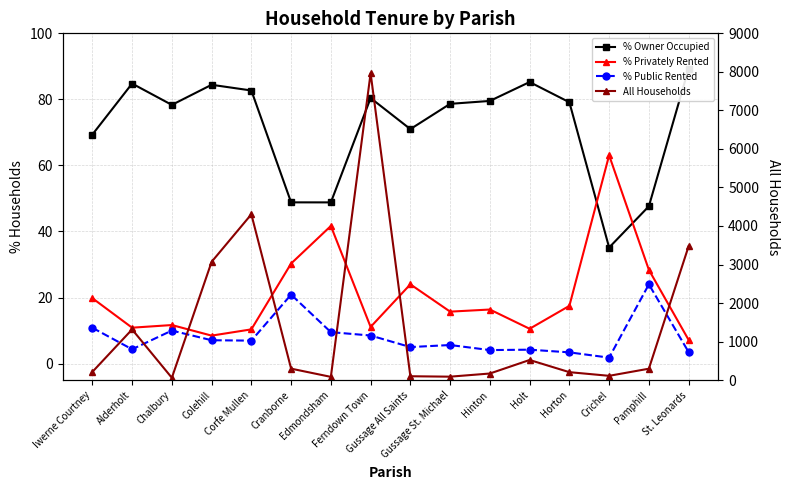

The % Privately Rented series shows 25.7 at Gussage St. Michael. True or false?

False